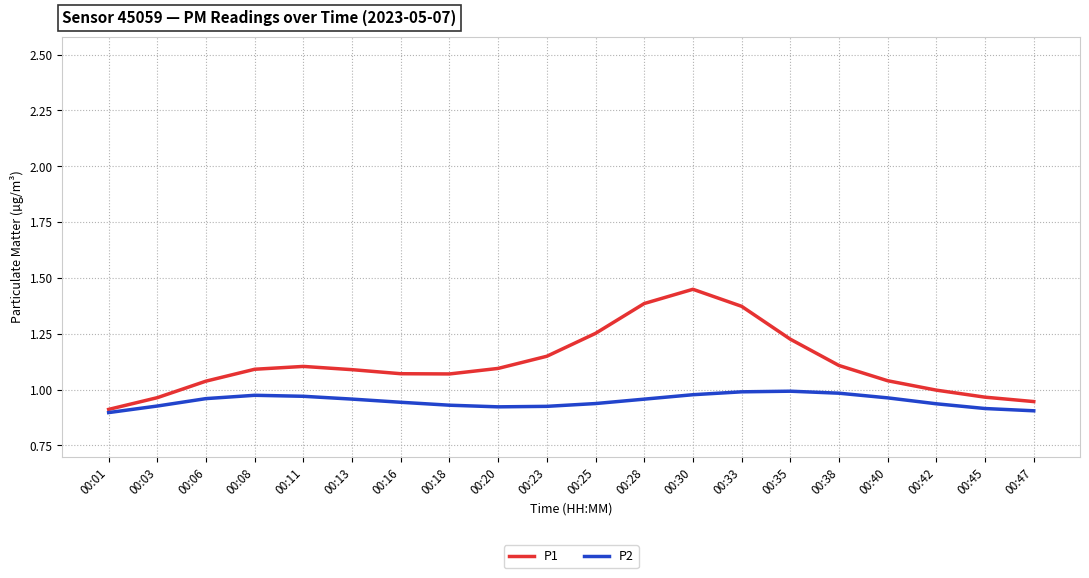

In P2, how many points are lower than both neighbors (excluding endpoints)?

1